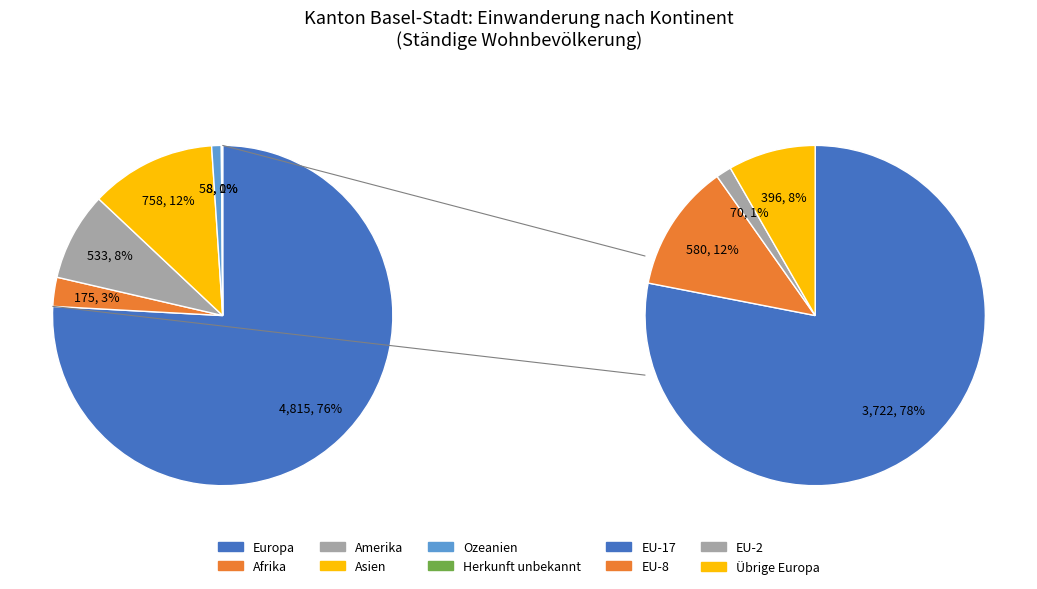

True or false: Herkunft unbekannt accounts for 1% of the total.

False